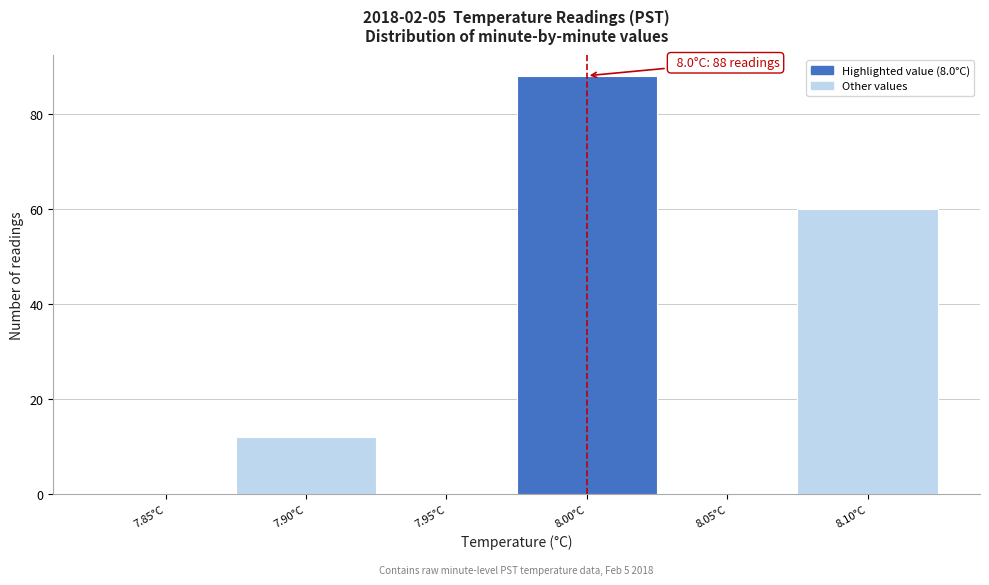

Reading left to right, extract all data points from this chart.

7.85°C=0	7.90°C=12	7.95°C=0	8.00°C=88	8.05°C=0	8.10°C=60